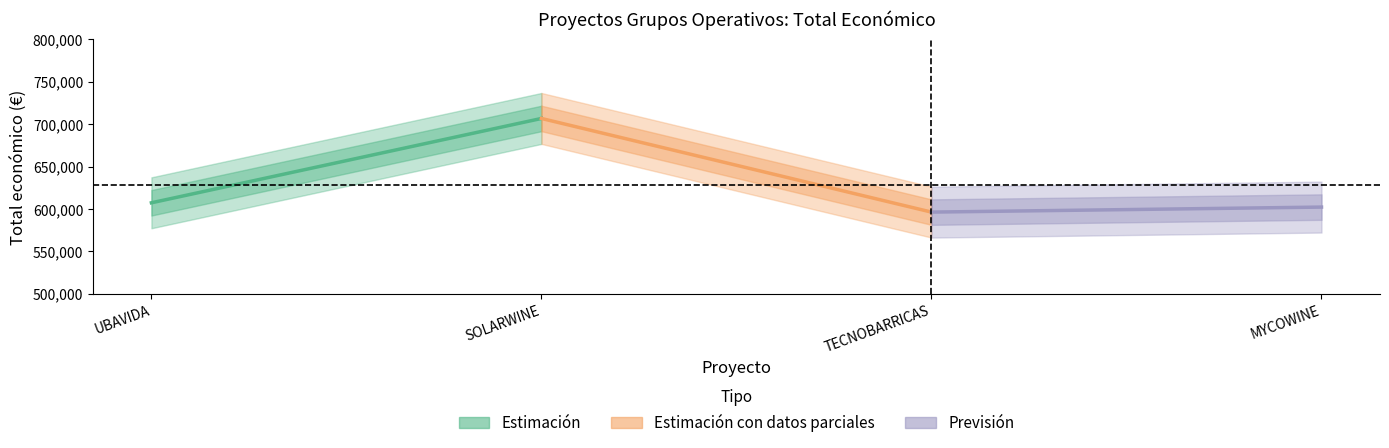

What is the average value of the Estimación con datos parciales series?

651540.5